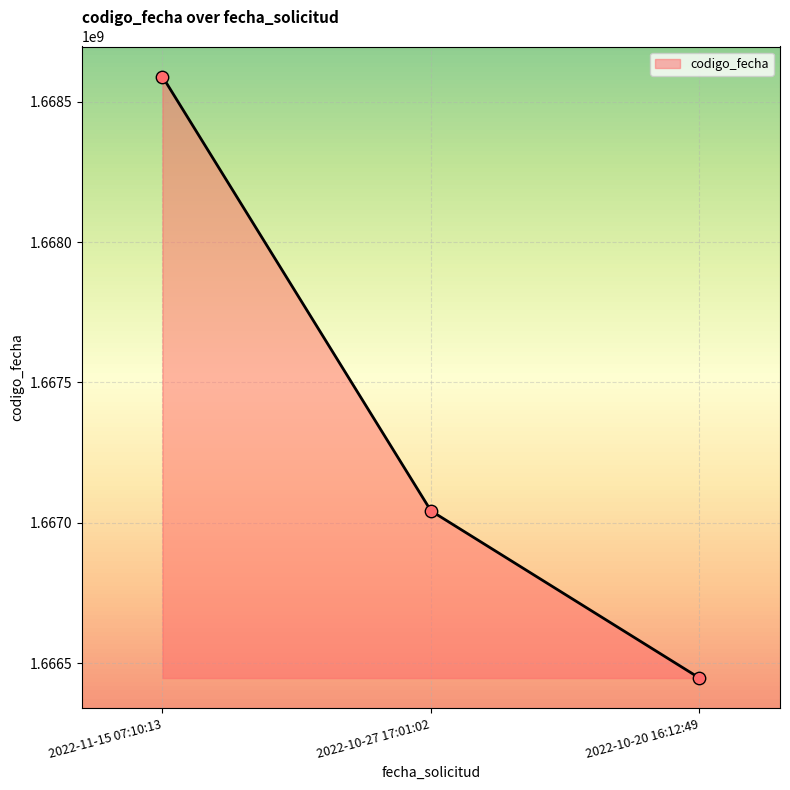

Between 2022-10-20 16:12:49 and 2022-10-27 17:01:02, which is larger?

2022-10-27 17:01:02